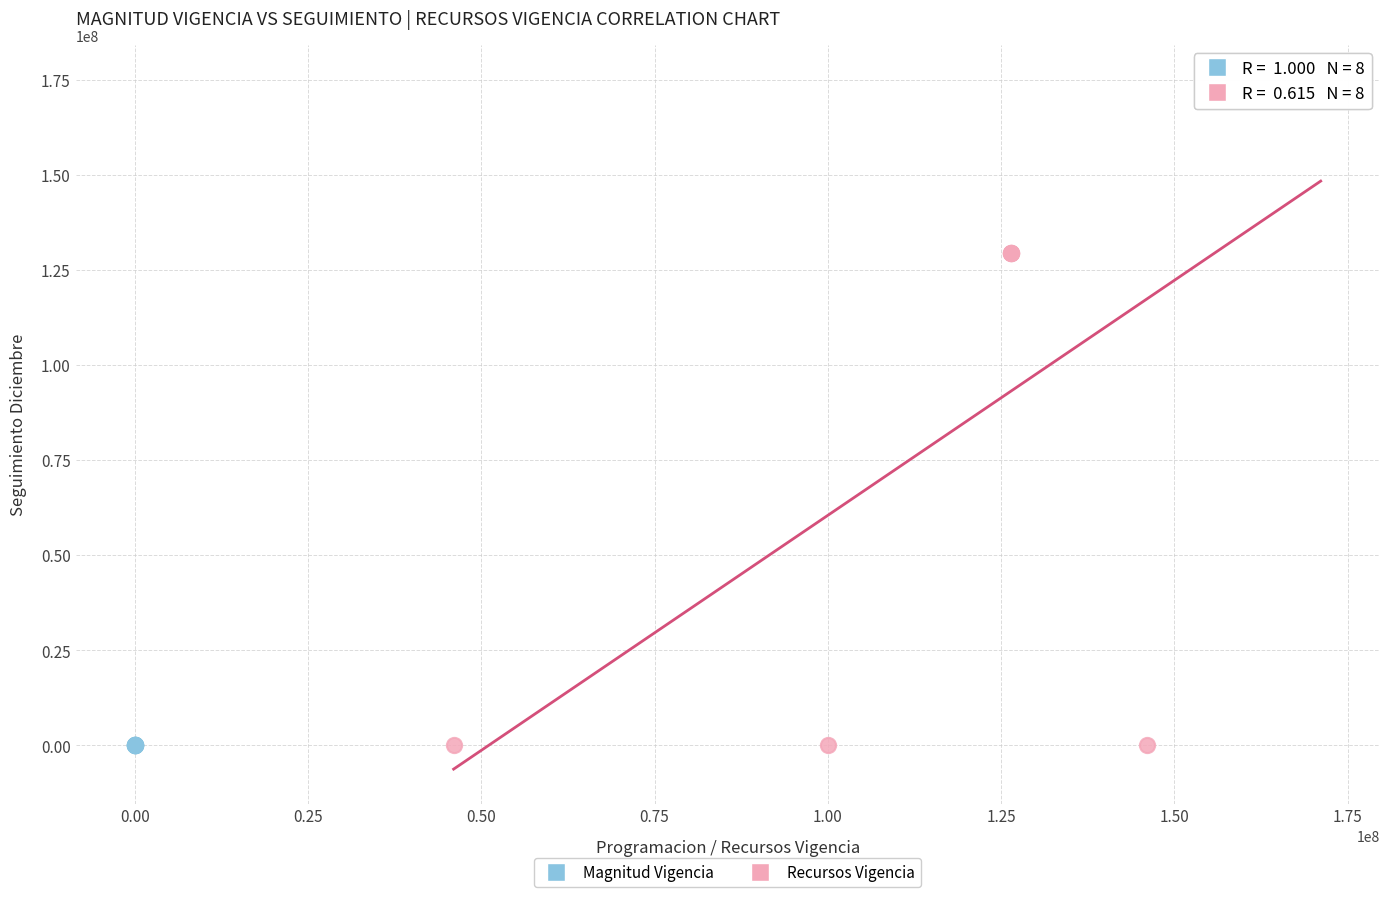

Which series reaches the maximum Y coordinate?

Recursos Vigencia